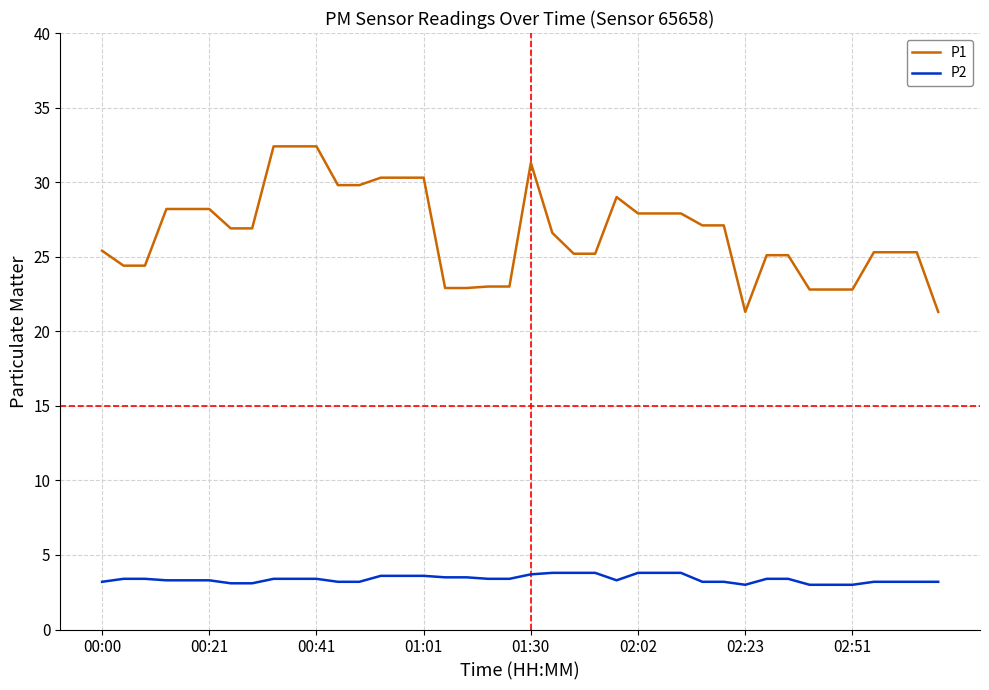

True or false: P2 and P1 intersect in this chart.

False